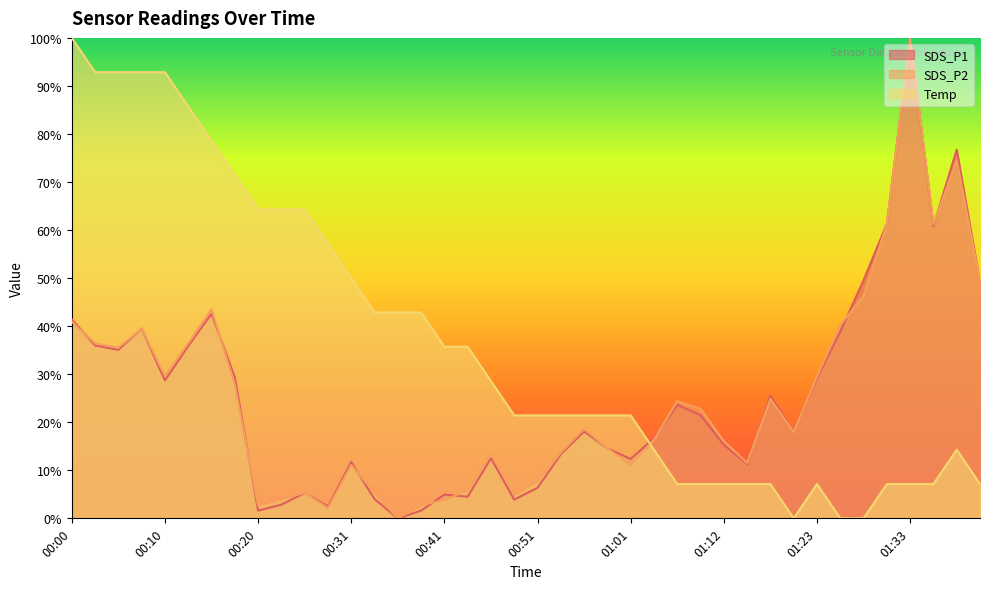

Which category has the highest value across all series?

01:33